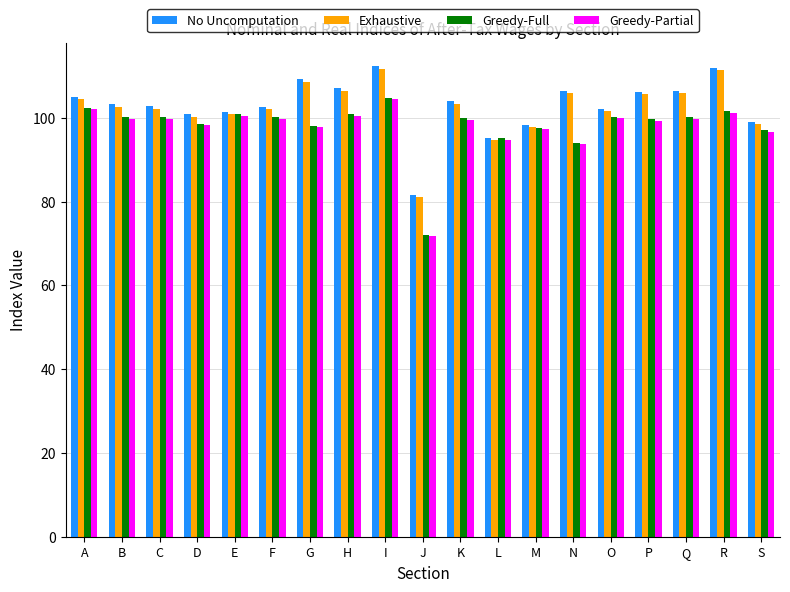

Which series changed the most between E and R?

No Uncomputation